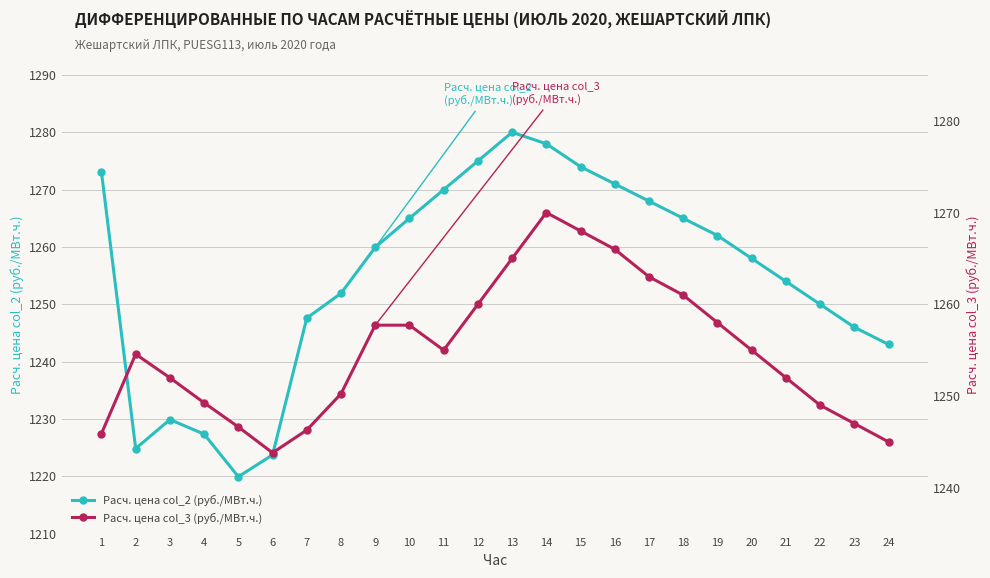

The value of Расч. цена col_2 (руб./МВт.ч.) at 6 is 1223.7. True or false?

True